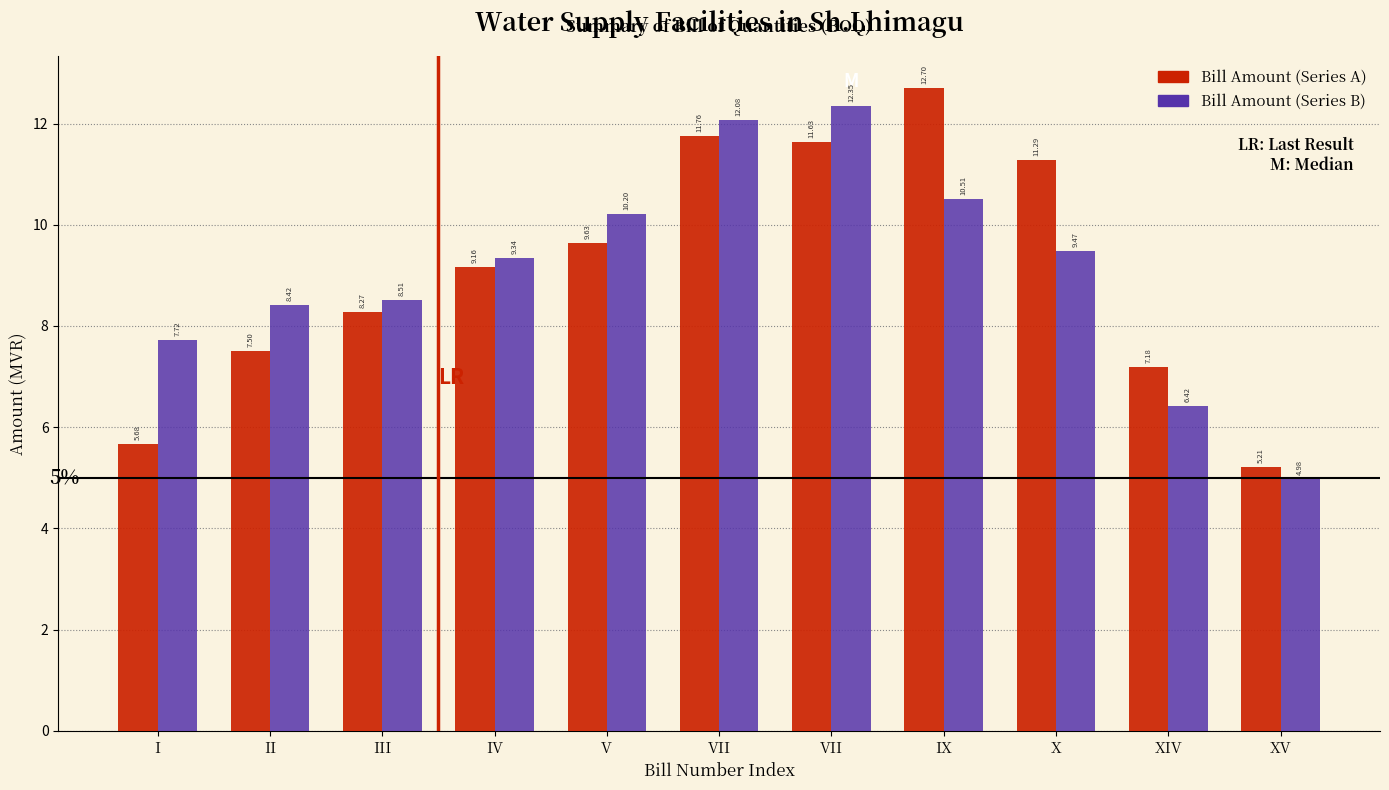

What are all the series names shown in the legend?

Bill Amount (Series A), Bill Amount (Series B)